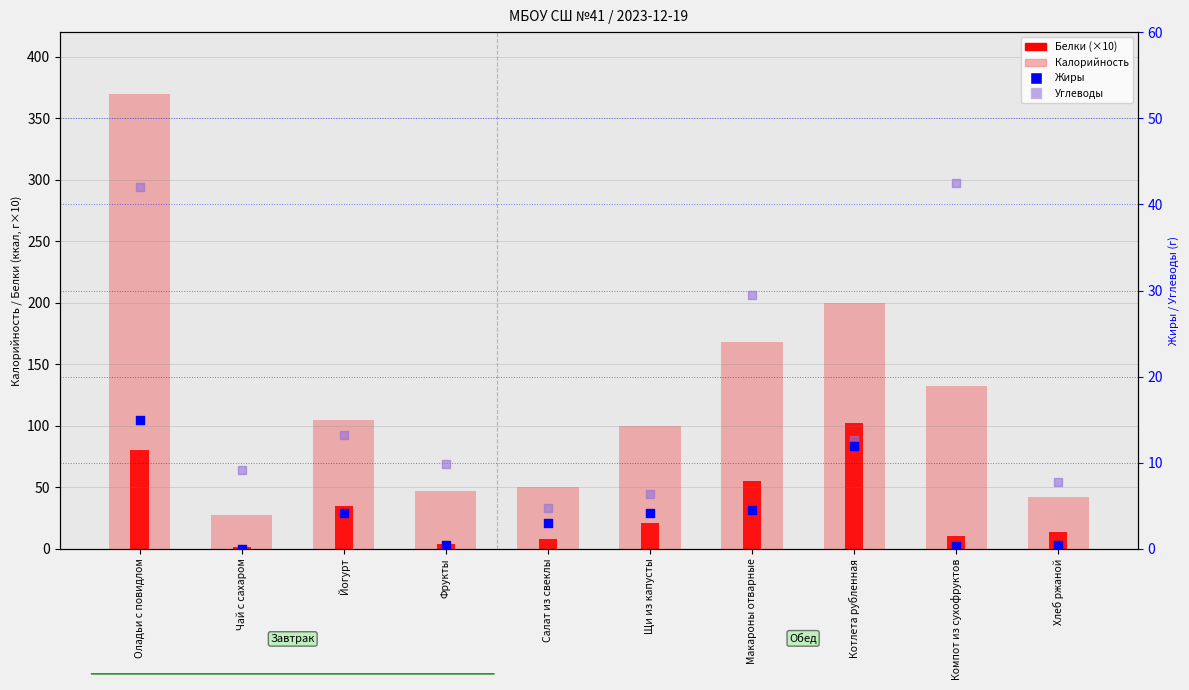

Which series reaches the maximum Y coordinate?

Калорийность